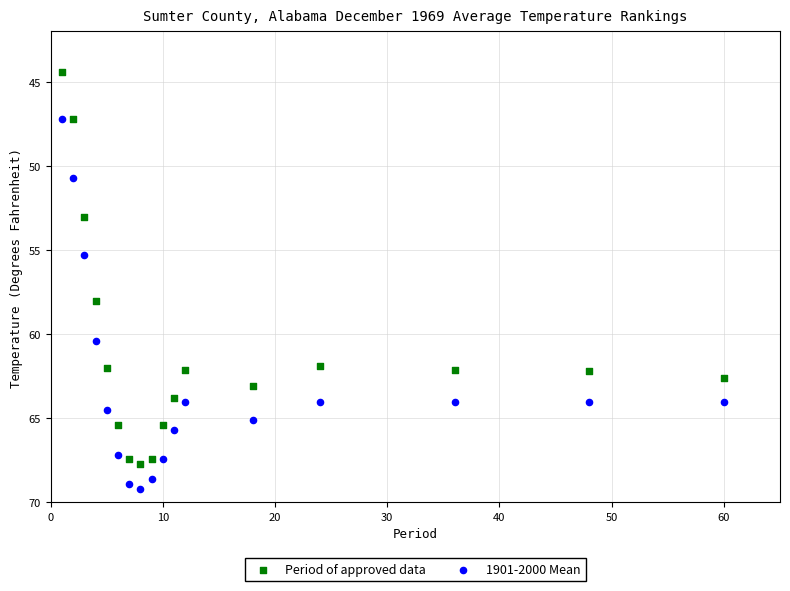

Which series reaches the maximum Y coordinate?

1901-2000 Mean